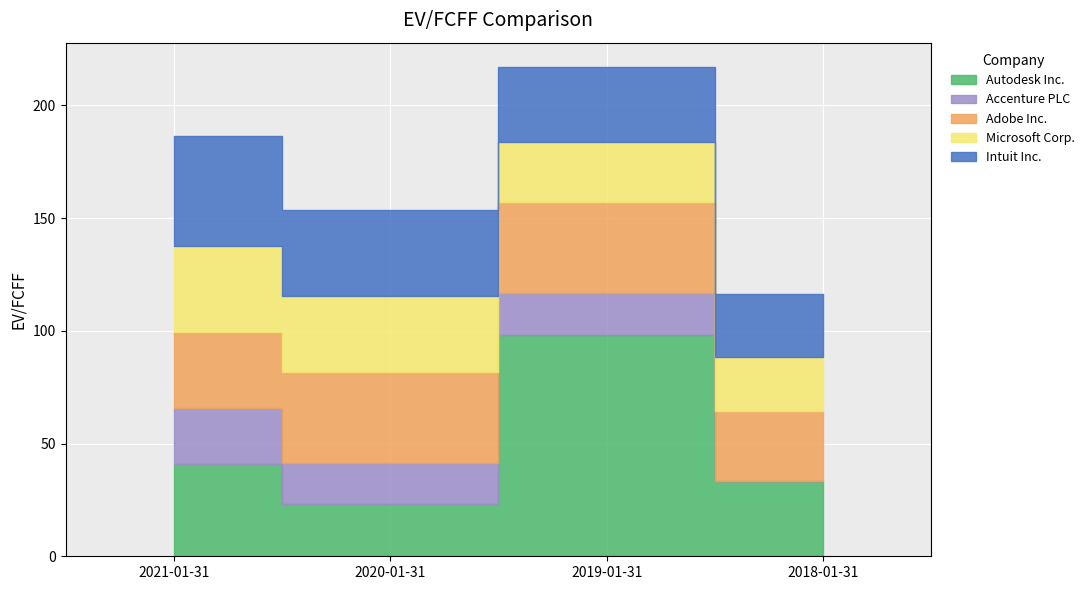

Rank the series by their maximum value, from lowest to highest.

Accenture PLC, Microsoft Corp., Adobe Inc., Intuit Inc., Autodesk Inc.